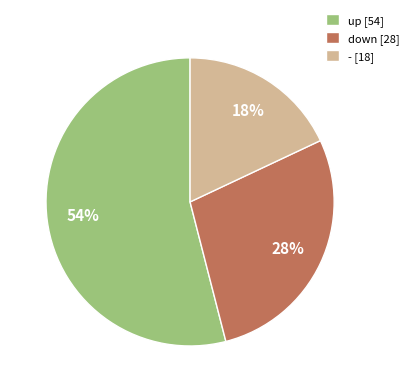

What percentage is the down slice, to the nearest percent?

28%